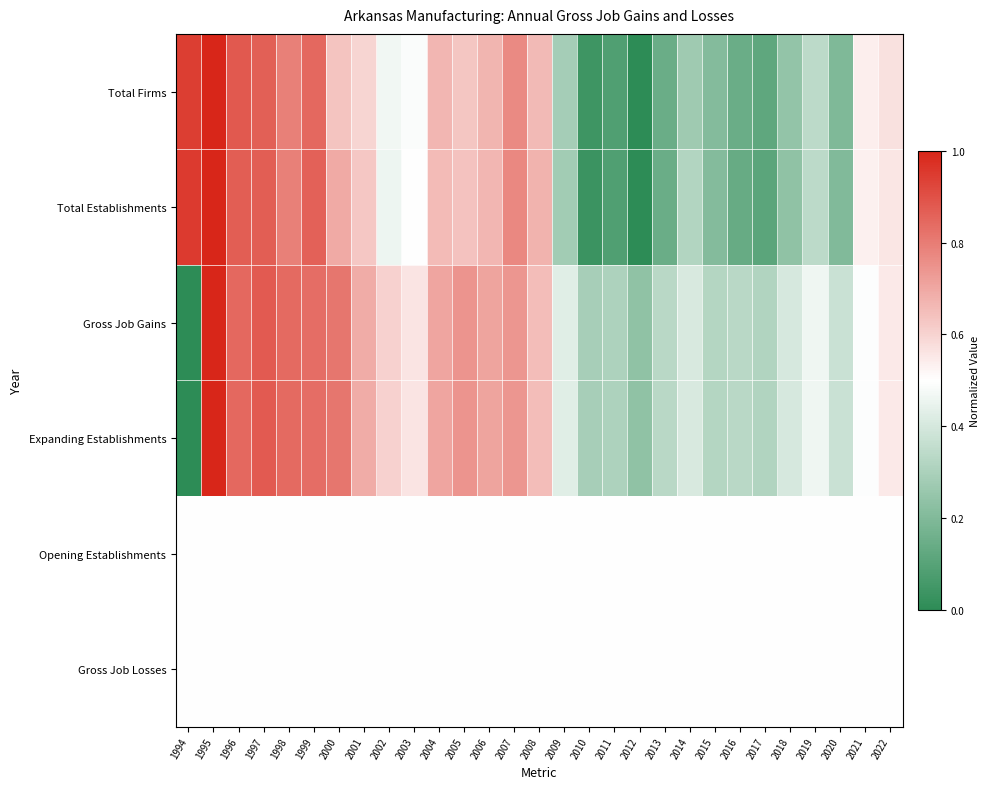

Reading right to left, transcribe all the data shown in this chart.

Total Firms: 2022=0.6	2021=0.5	2020=0.2	2019=0.3	2018=0.2	2017=0.1	2016=0.1	2015=0.2	2014=0.3	2013=0.1	2012=0.0	2011=0.1	2010=0.0	2009=0.3	2008=0.7	2007=0.8	2006=0.7	2005=0.6	2004=0.7	2003=0.5	2002=0.5	2001=0.6	2000=0.6	1999=0.8	1998=0.8	1997=0.9	1996=0.9	1995=1.0	1994=0.9
Total Establishments: 2022=0.6	2021=0.5	2020=0.2	2019=0.3	2018=0.2	2017=0.1	2016=0.1	2015=0.2	2014=0.3	2013=0.1	2012=0.0	2011=0.1	2010=0.0	2009=0.3	2008=0.7	2007=0.8	2006=0.7	2005=0.6	2004=0.7	2003=0.5	2002=0.5	2001=0.6	2000=0.7	1999=0.9	1998=0.8	1997=0.9	1996=0.9	1995=1.0	1994=1.0
Gross Job Gains: 2022=0.5	2021=0.5	2020=0.4	2019=0.5	2018=0.4	2017=0.3	2016=0.3	2015=0.3	2014=0.4	2013=0.3	2012=0.2	2011=0.3	2010=0.3	2009=0.4	2008=0.7	2007=0.7	2006=0.7	2005=0.7	2004=0.7	2003=0.6	2002=0.6	2001=0.7	2000=0.8	1999=0.8	1998=0.8	1997=0.9	1996=0.8	1995=1.0	1994=0.0
Expanding Establishments: 2022=0.5	2021=0.5	2020=0.4	2019=0.5	2018=0.4	2017=0.3	2016=0.3	2015=0.3	2014=0.4	2013=0.3	2012=0.2	2011=0.3	2010=0.3	2009=0.4	2008=0.7	2007=0.7	2006=0.7	2005=0.7	2004=0.7	2003=0.6	2002=0.6	2001=0.7	2000=0.8	1999=0.8	1998=0.8	1997=0.9	1996=0.8	1995=1.0	1994=0.0
Opening Establishments: 2022=0.5	2021=0.5	2020=0.5	2019=0.5	2018=0.5	2017=0.5	2016=0.5	2015=0.5	2014=0.5	2013=0.5	2012=0.5	2011=0.5	2010=0.5	2009=0.5	2008=0.5	2007=0.5	2006=0.5	2005=0.5	2004=0.5	2003=0.5	2002=0.5	2001=0.5	2000=0.5	1999=0.5	1998=0.5	1997=0.5	1996=0.5	1995=0.5	1994=0.5
Gross Job Losses: 2022=0.5	2021=0.5	2020=0.5	2019=0.5	2018=0.5	2017=0.5	2016=0.5	2015=0.5	2014=0.5	2013=0.5	2012=0.5	2011=0.5	2010=0.5	2009=0.5	2008=0.5	2007=0.5	2006=0.5	2005=0.5	2004=0.5	2003=0.5	2002=0.5	2001=0.5	2000=0.5	1999=0.5	1998=0.5	1997=0.5	1996=0.5	1995=0.5	1994=0.5